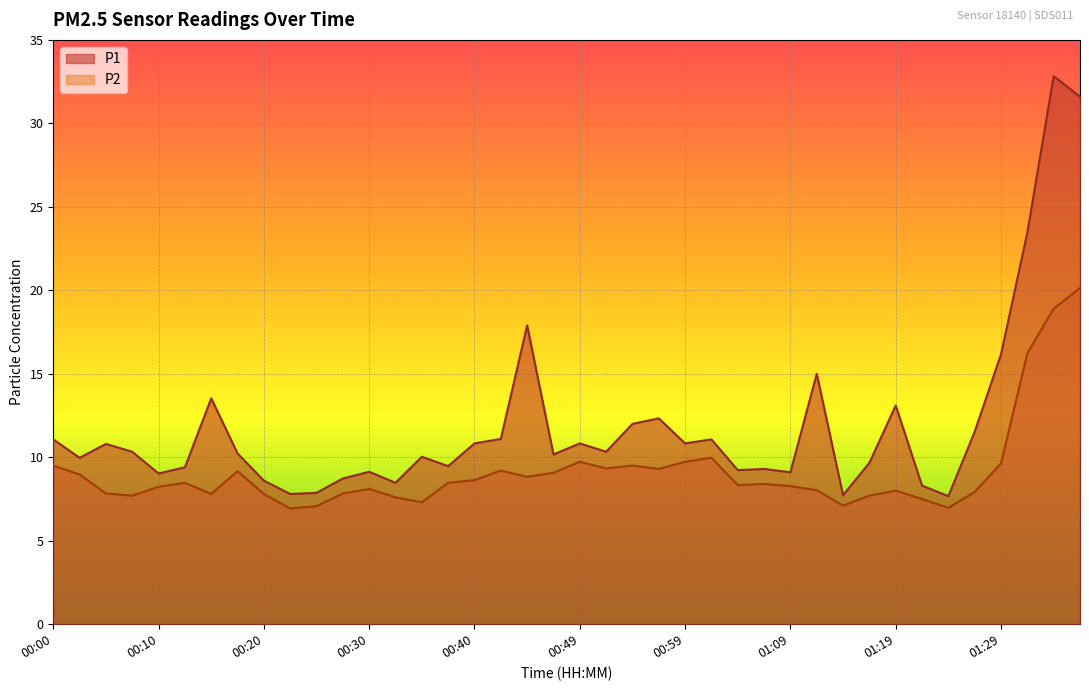

What are all the series names shown in the legend?

P1, P2